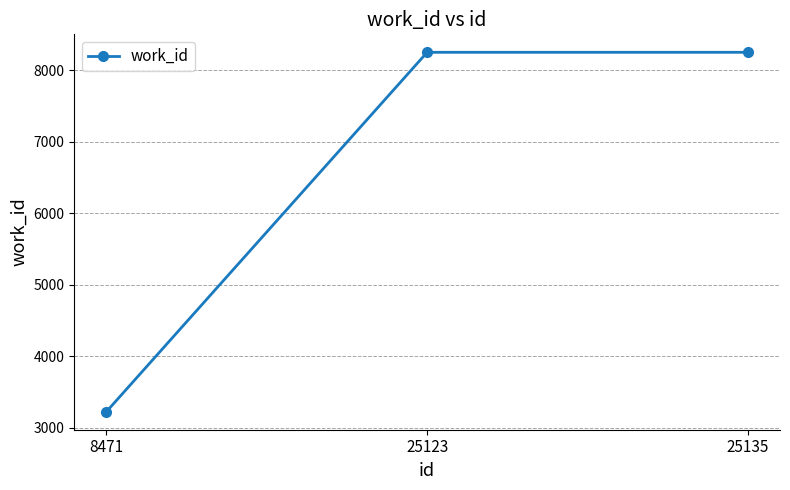

True or false: the data shows 3226 at 8471.

True